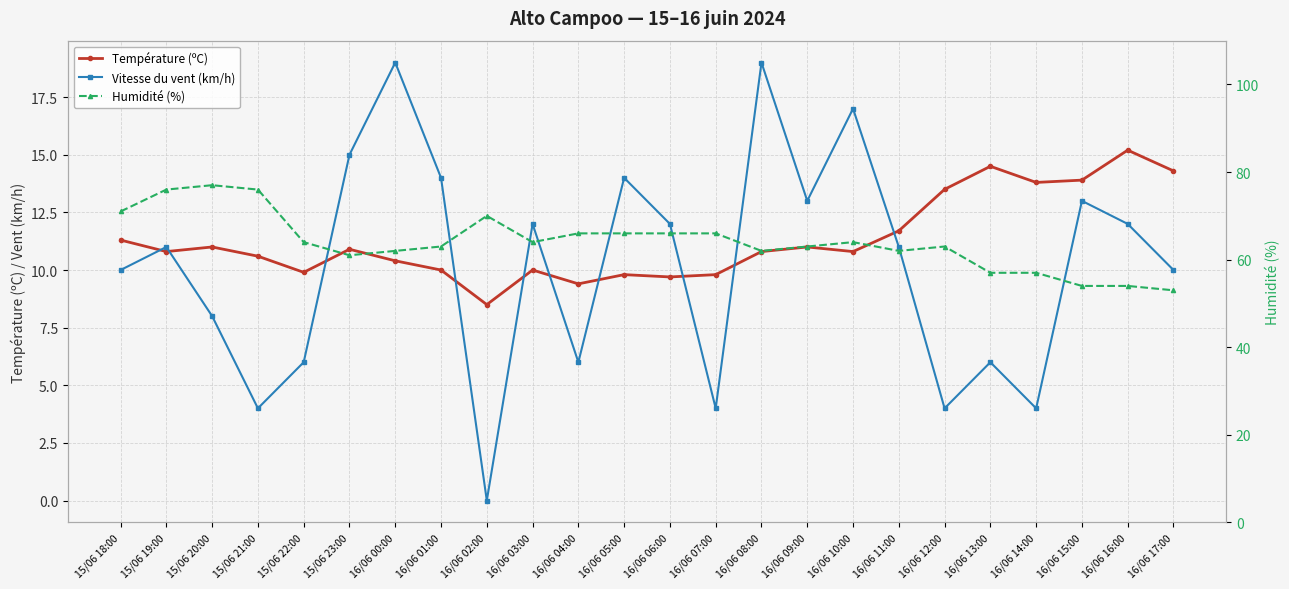

At which category does Température (ºC) reach its first local valley?

15/06 19:00